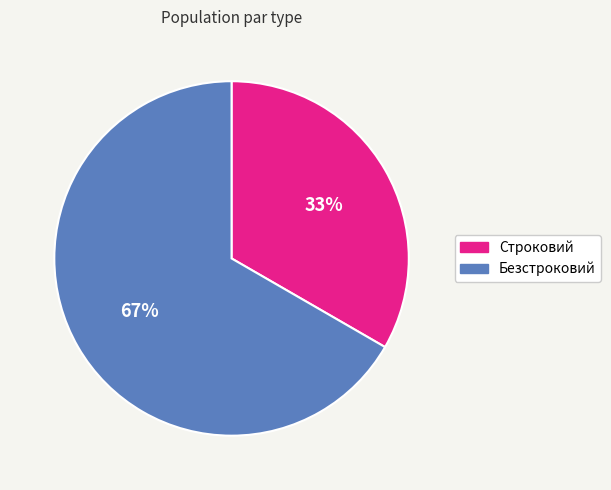

To the nearest percent, what is the average slice percentage?

50%